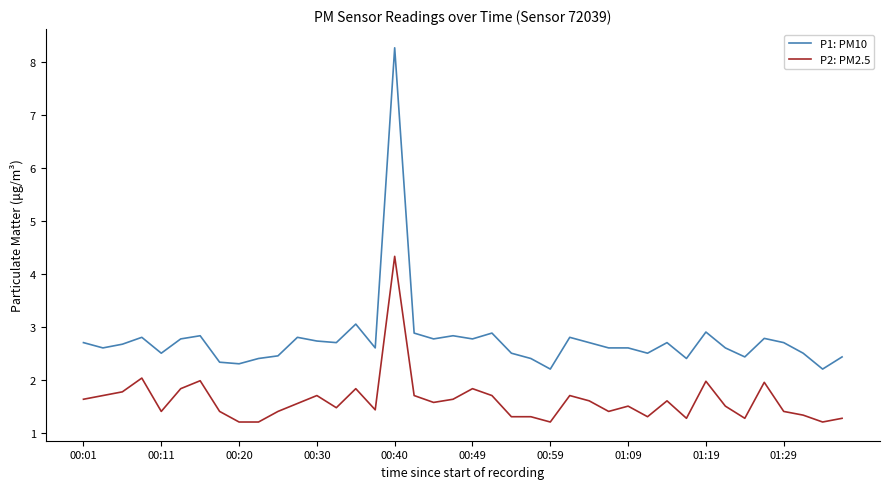

What is the lowest value of the P1: PM10 series?

2.2